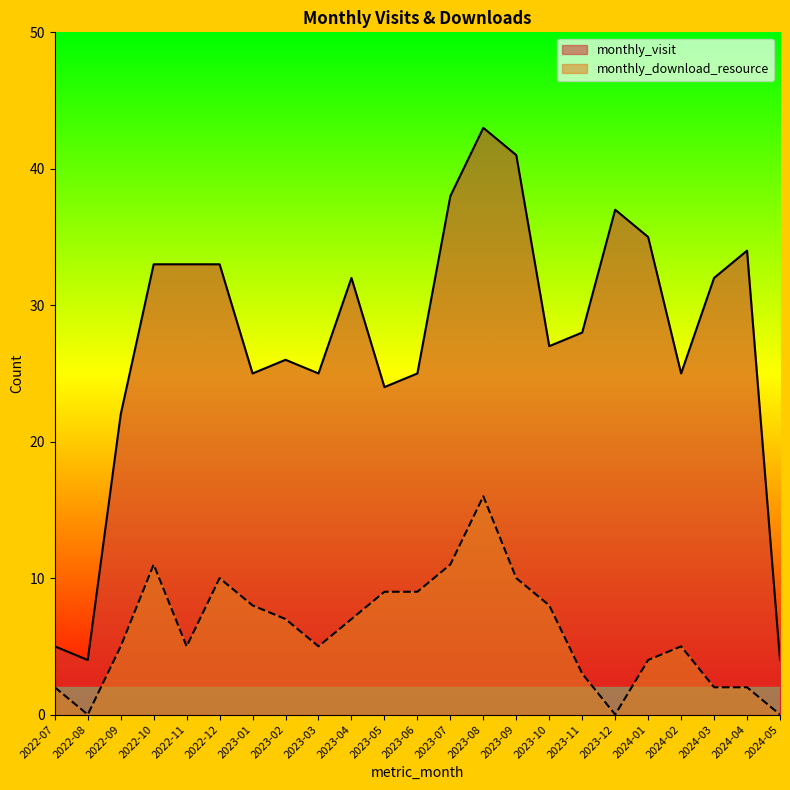

True or false: monthly_visit and monthly_download_resource cross at least once.

False